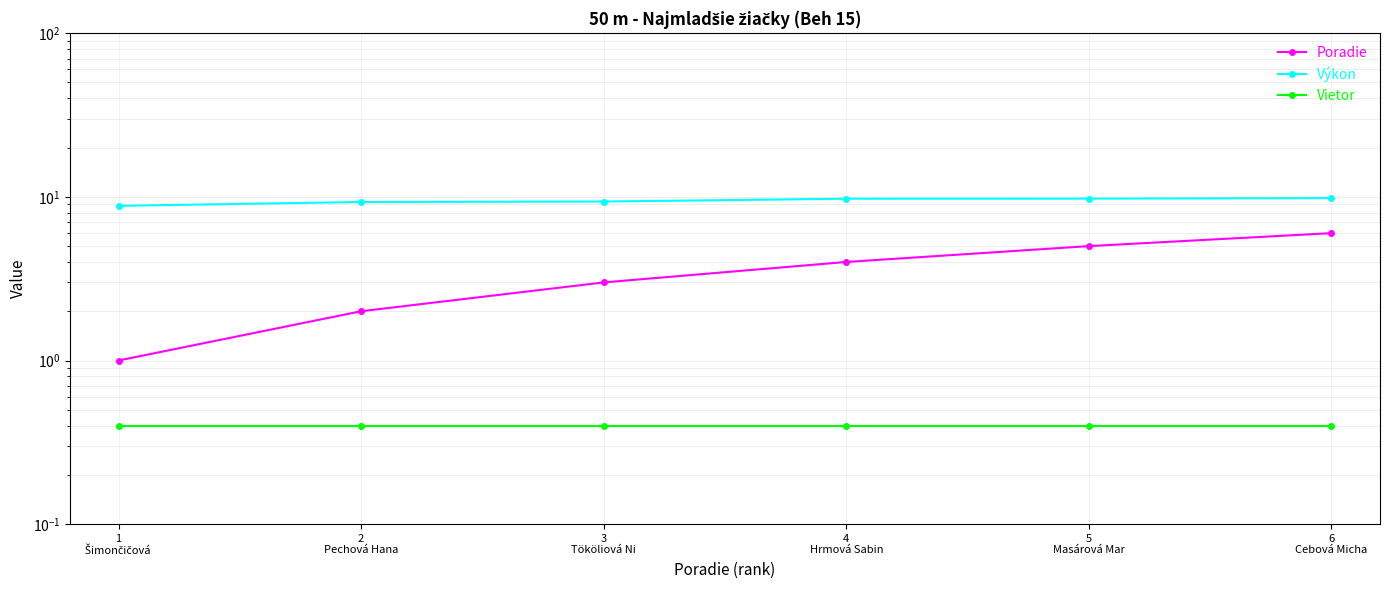

Where is Výkon nearest to the value 9?

1
Šimončičová 